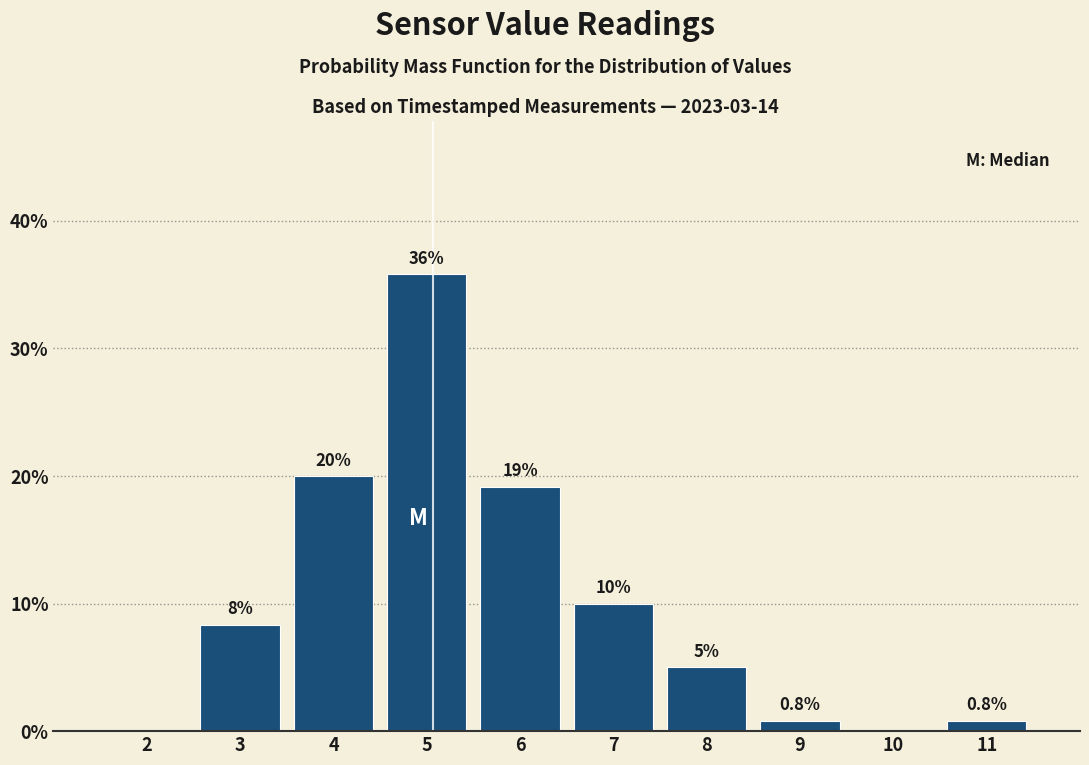

Reading right to left, transcribe all the data shown in this chart.

11=0.8	10=0.0	9=0.8	8=5.0	7=10.0	6=19.2	5=35.8	4=20.0	3=8.3	2=0.0